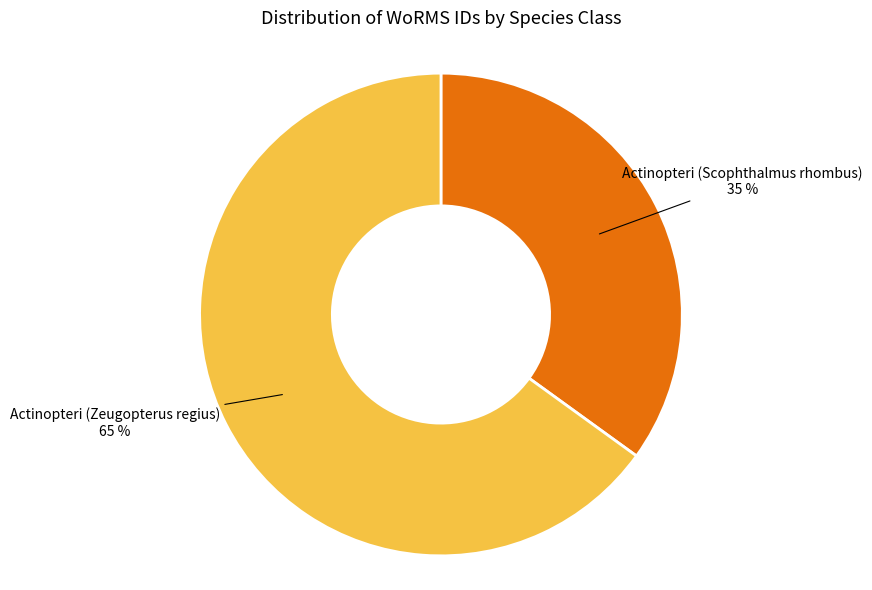

Which has a higher value, Actinopteri (Zeugopterus regius) or Actinopteri (Scophthalmus rhombus)?

Actinopteri (Zeugopterus regius)